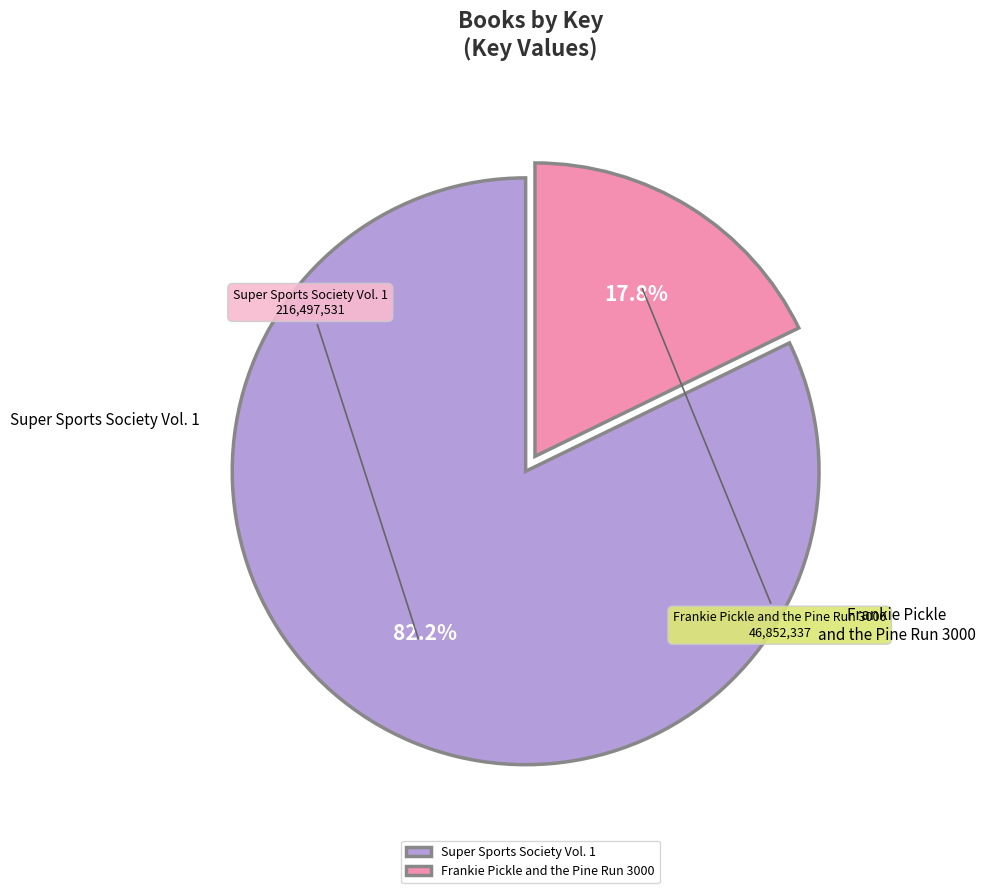

Is the sum of Frankie Pickle and the Pine Run 3000 and Super Sports Society Vol. 1 greater than half?

Yes